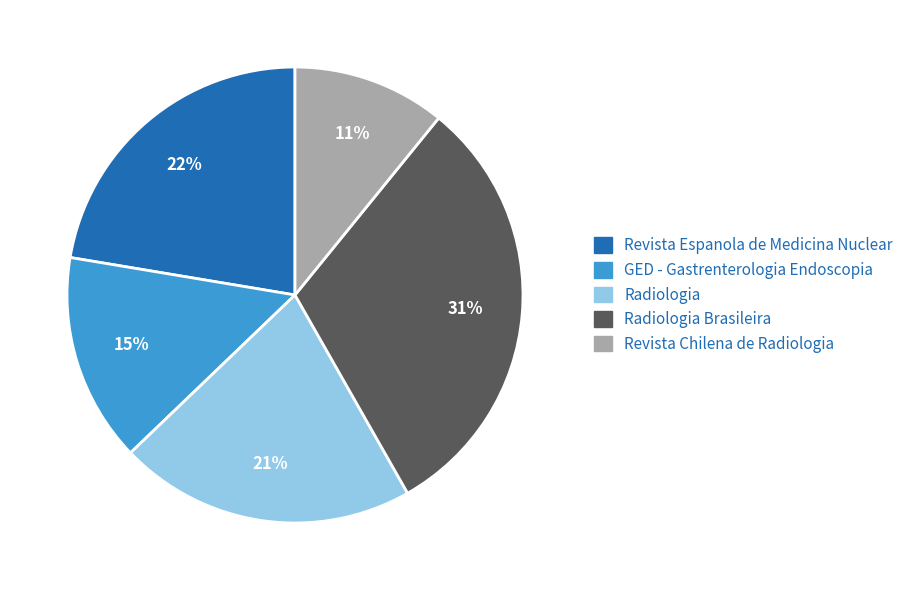

Is there a majority slice in this chart?

No